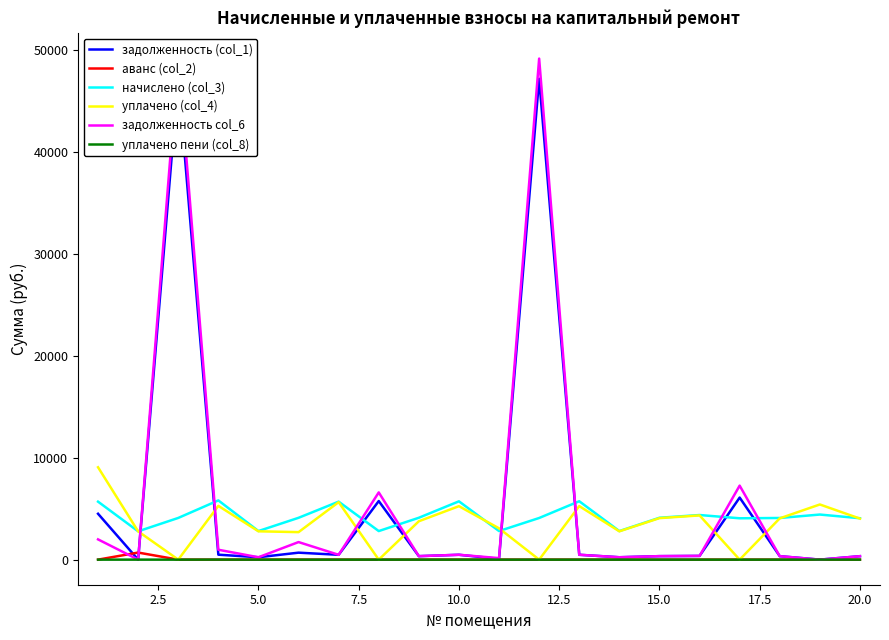

How many distinct data groups are displayed?

6